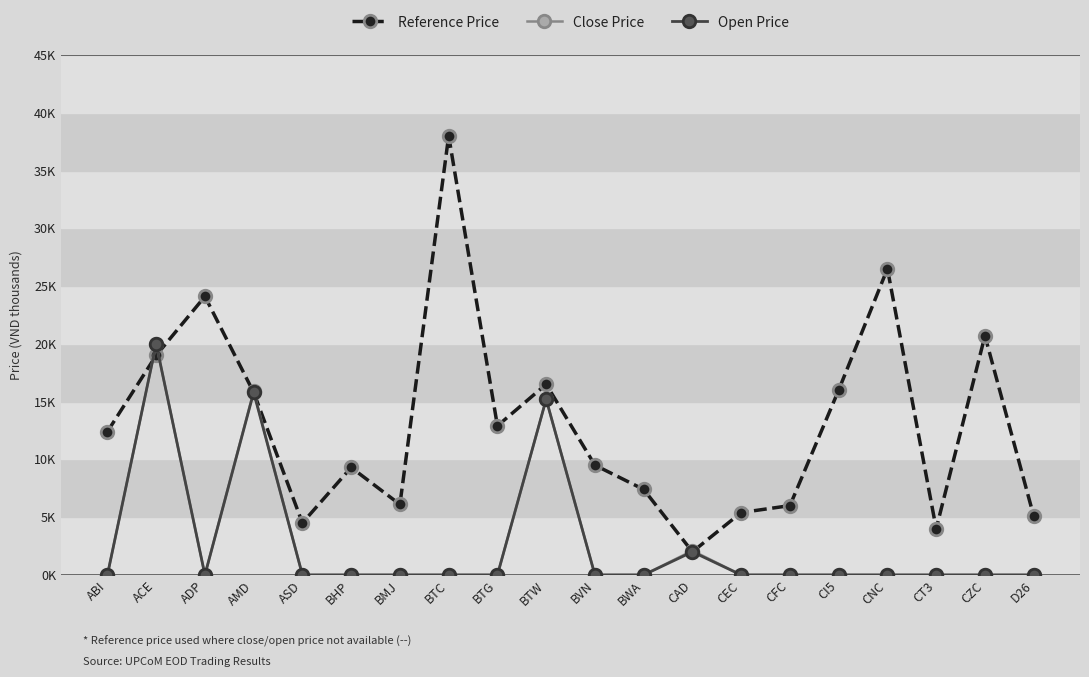

True or false: Reference Price has a value of 4.8 at BHP.

False